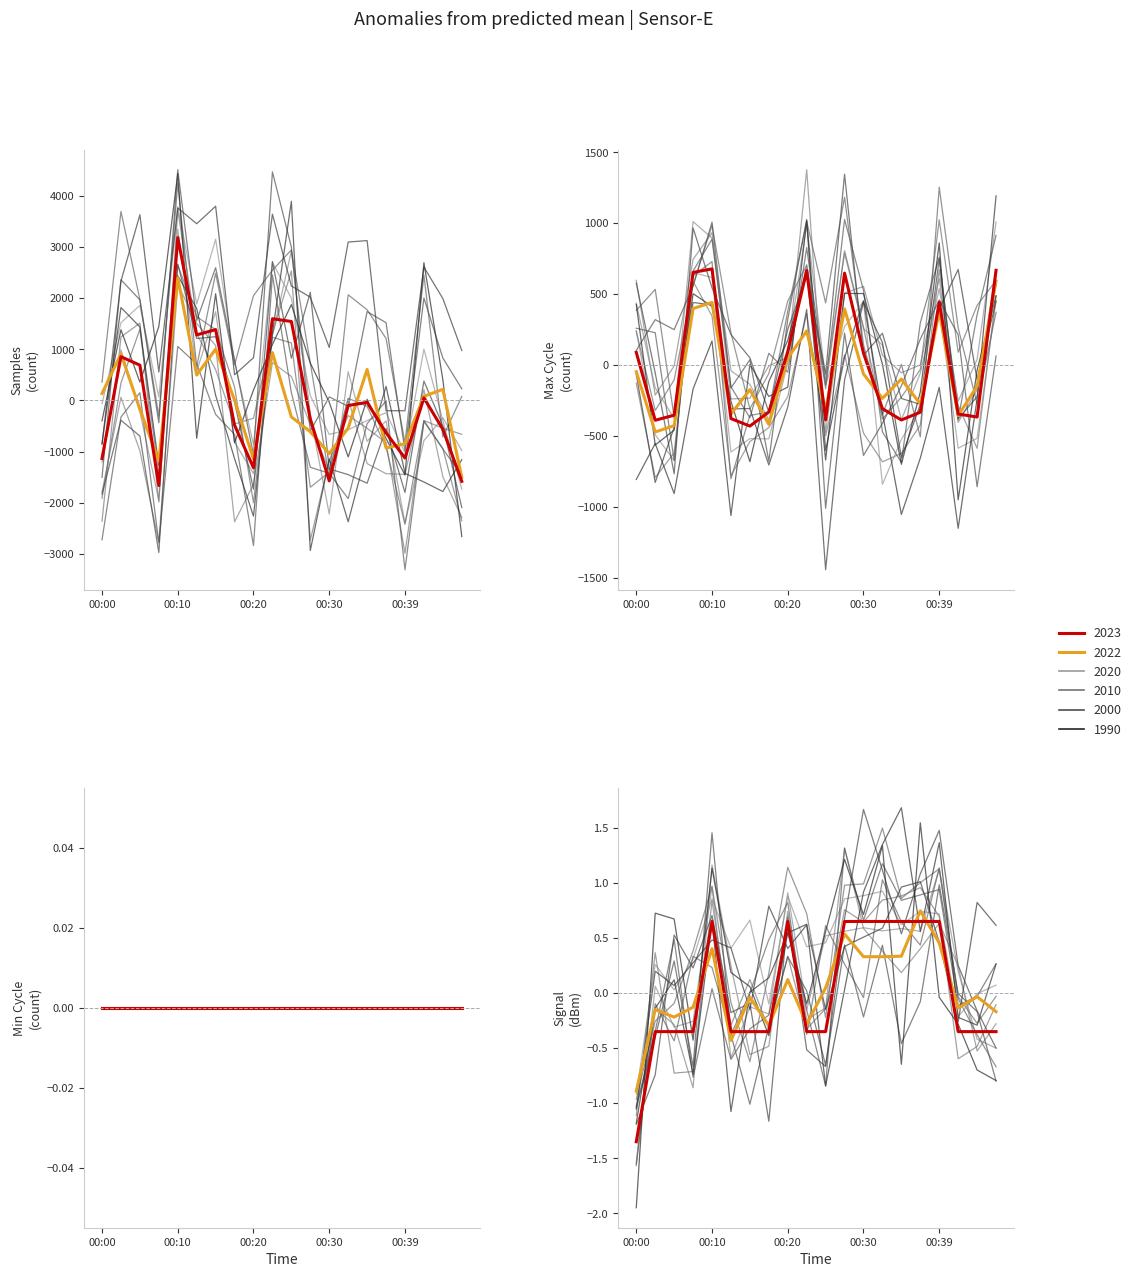

What is the smallest value displayed?

-1664.2